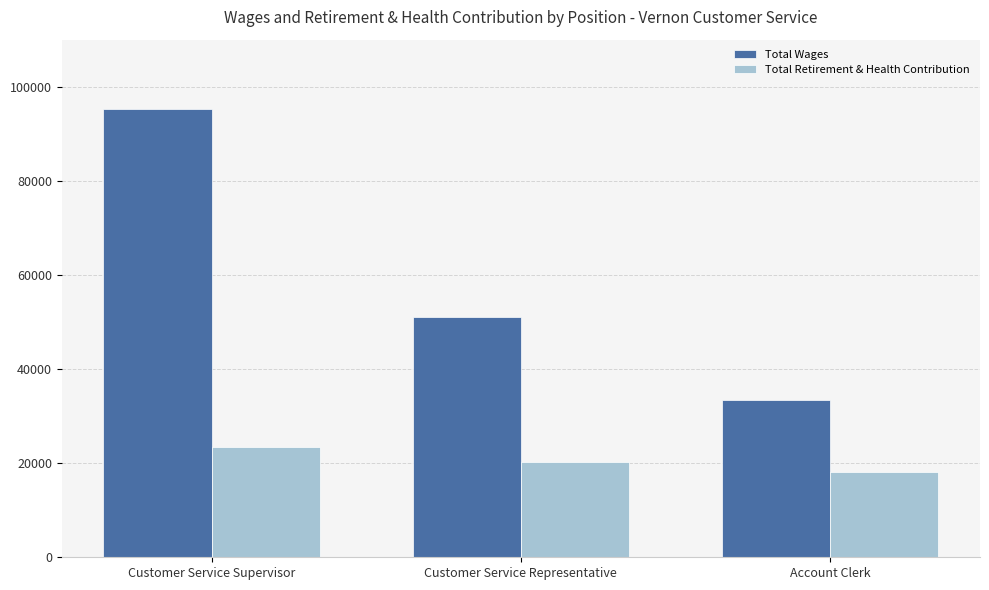

List the series in order of their overall mean, lowest first.

Total Retirement & Health Contribution, Total Wages